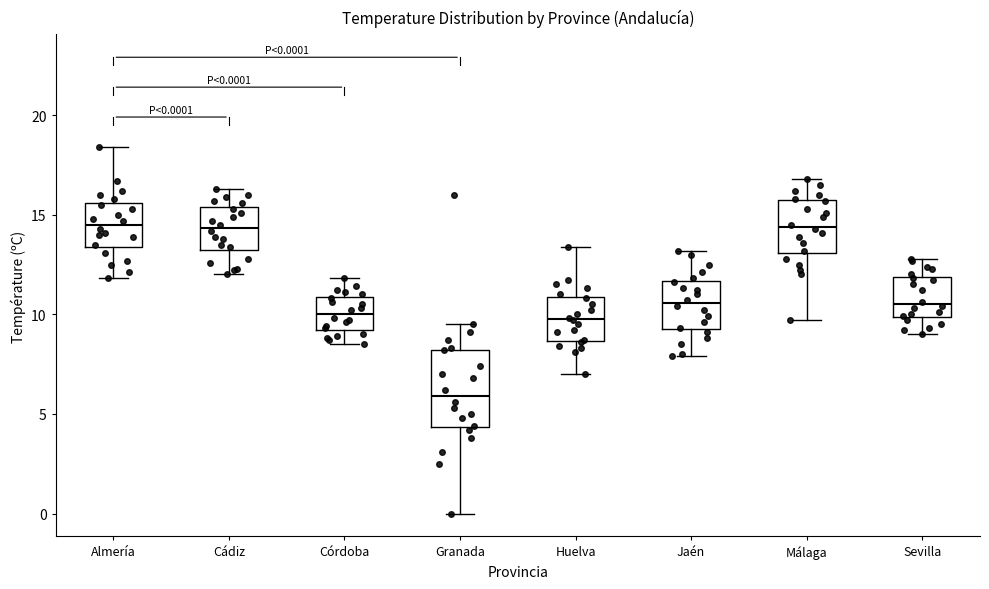

Which box's median line is the lowest?

Granada